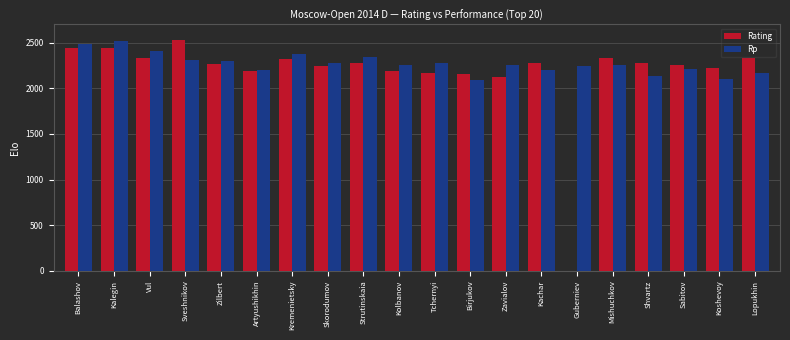

Is it true that Rating equals 2442 at Kalegin?

True